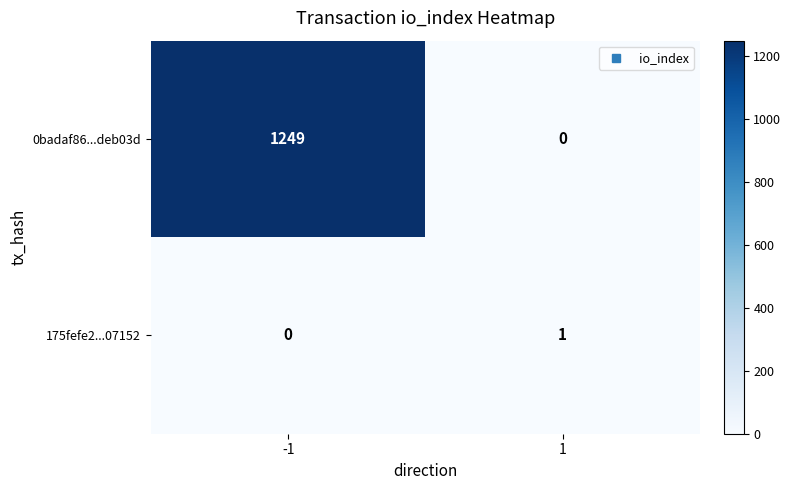

What is the difference between the highest and lowest values at -1?

1249